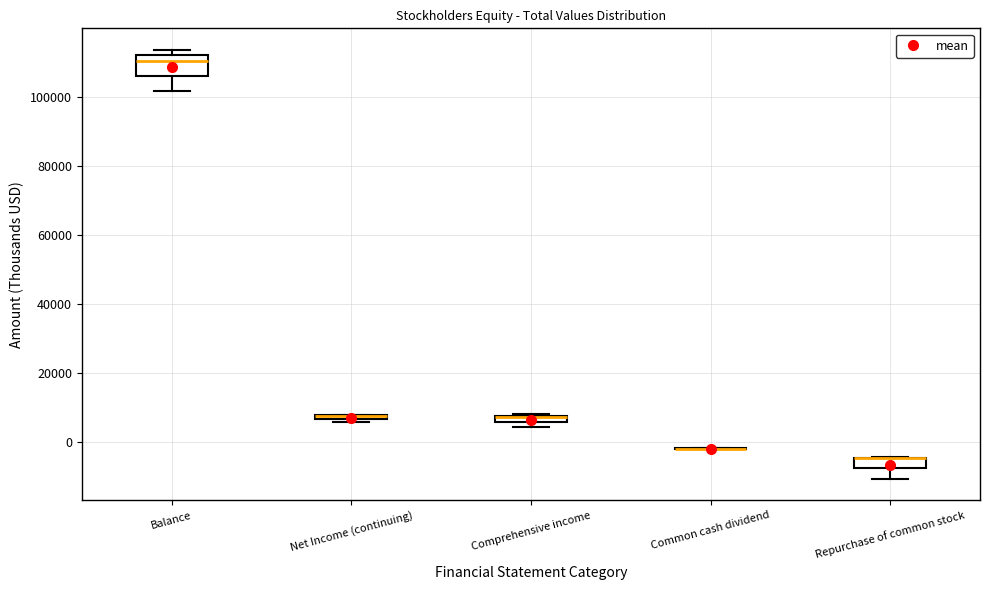

Where is the lower edge of the box for Net Income (continuing) on the y-axis? The values are not printed on the chart, so give them approximately, as read against the axis.

6000